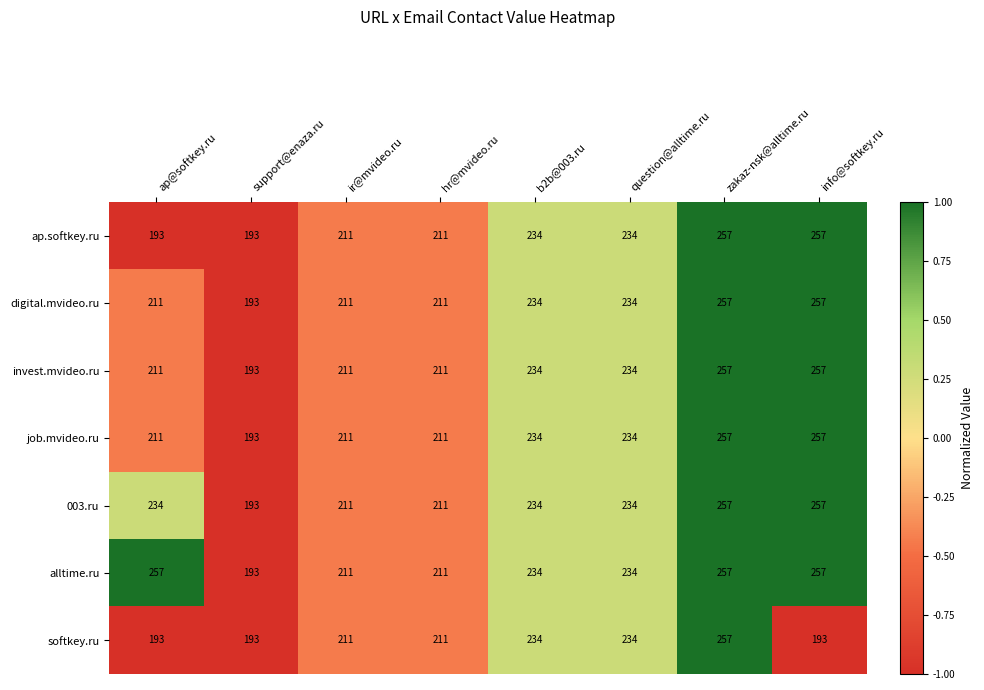

What is the sum of the 003.ru values at hr@mvideo.ru and question@alltime.ru?

445